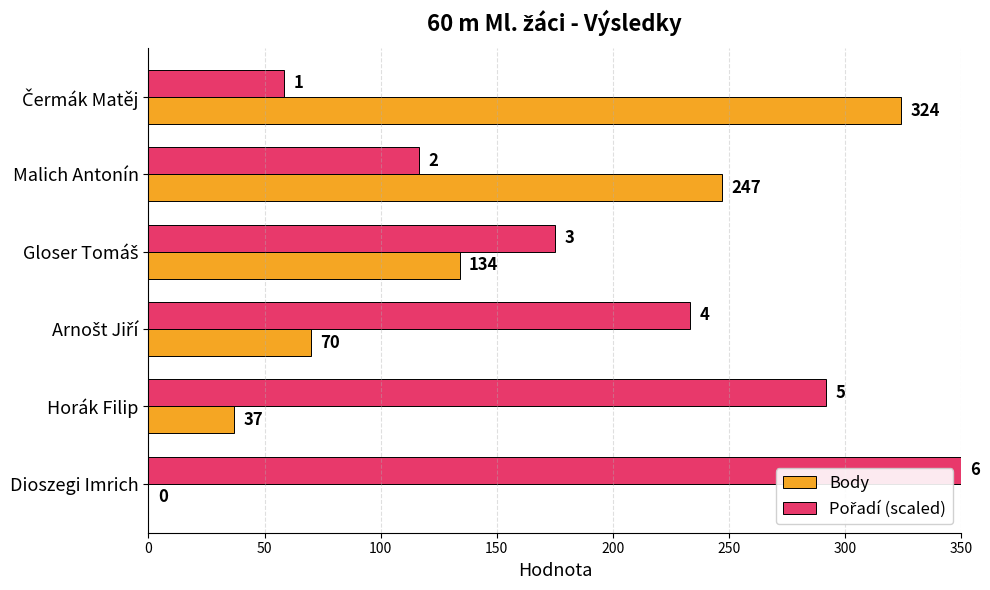

How many Body values are between 37 and 247?

4